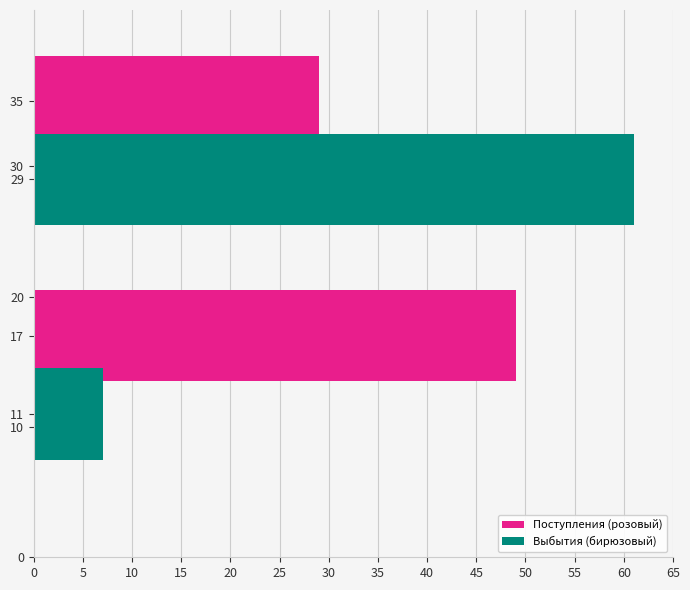

Between 11 and 30, which series saw the biggest shift?

Выбытия (бирюзовый)